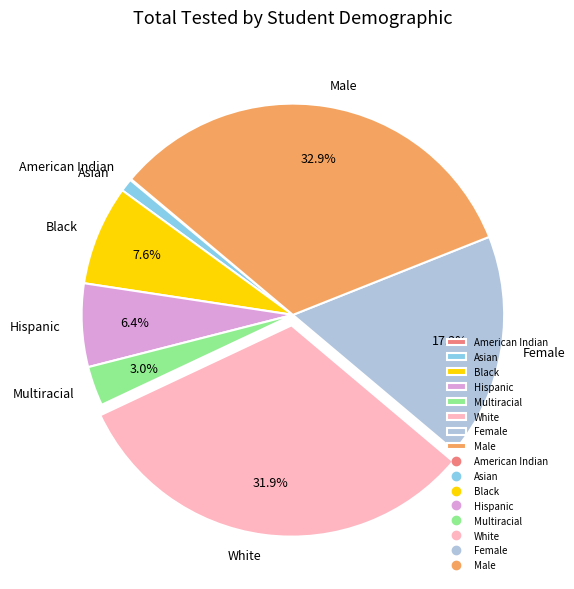

The Asian slice represents 1% of the pie. True or false?

True